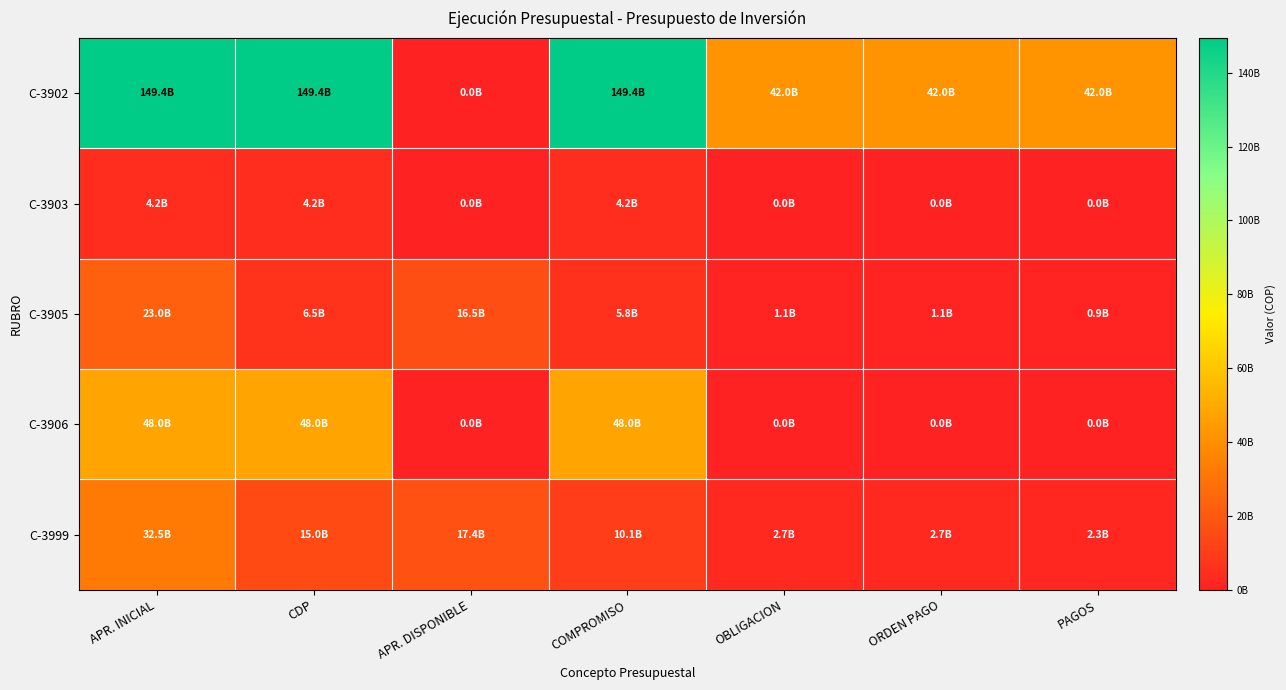

Reading right to left, what are all the values shown in this chart?

C-3902: PAGOS=41996000000	ORDEN PAGO=41996000000	OBLIGACION=41996000000	COMPROMISO=149389362184	APR. DISPONIBLE=0	CDP=149389362184	APR. INICIAL=149389362184
C-3903: PAGOS=0	ORDEN PAGO=0	OBLIGACION=0	COMPROMISO=4200000000	APR. DISPONIBLE=0	CDP=4200000000	APR. INICIAL=4200000000
C-3905: PAGOS=879773732	ORDEN PAGO=1053416076	OBLIGACION=1061066076	COMPROMISO=5778159155	APR. DISPONIBLE=16521657667	CDP=6478342333	APR. INICIAL=23000000000
C-3906: PAGOS=0	ORDEN PAGO=0	OBLIGACION=0	COMPROMISO=48000000000	APR. DISPONIBLE=0	CDP=48000000000	APR. INICIAL=48000000000
C-3999: PAGOS=2325571032	ORDEN PAGO=2704157974	OBLIGACION=2718759609	COMPROMISO=10141388827	APR. DISPONIBLE=17429270129	CDP=15020729870	APR. INICIAL=32450000000